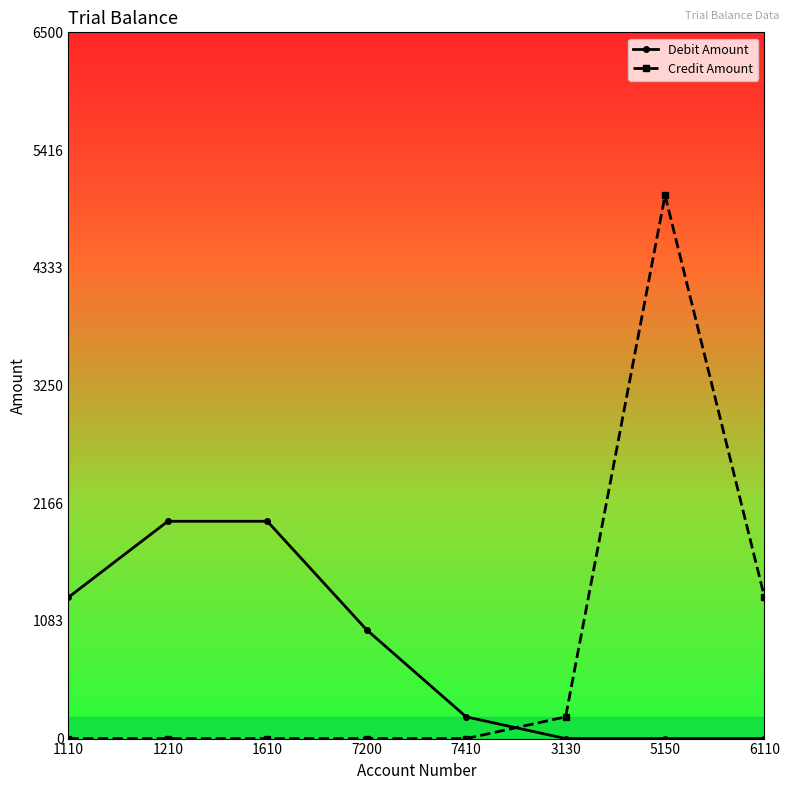

What is the difference between the maximum and minimum values in the Debit Amount series?

2000